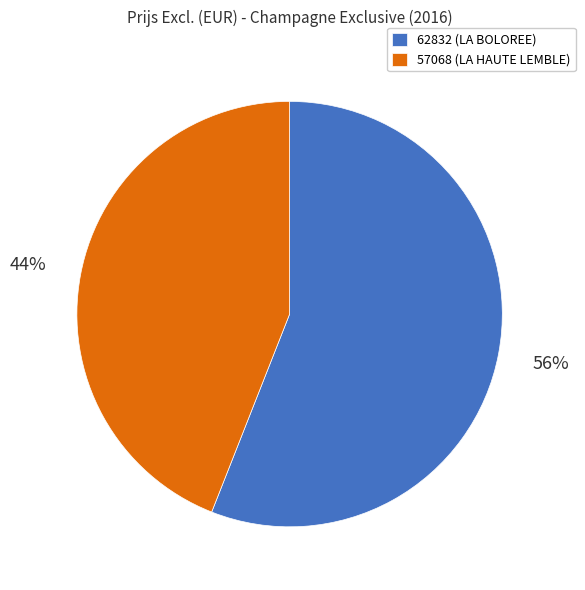

What percentage is the 62832 slice, to the nearest percent?

56%